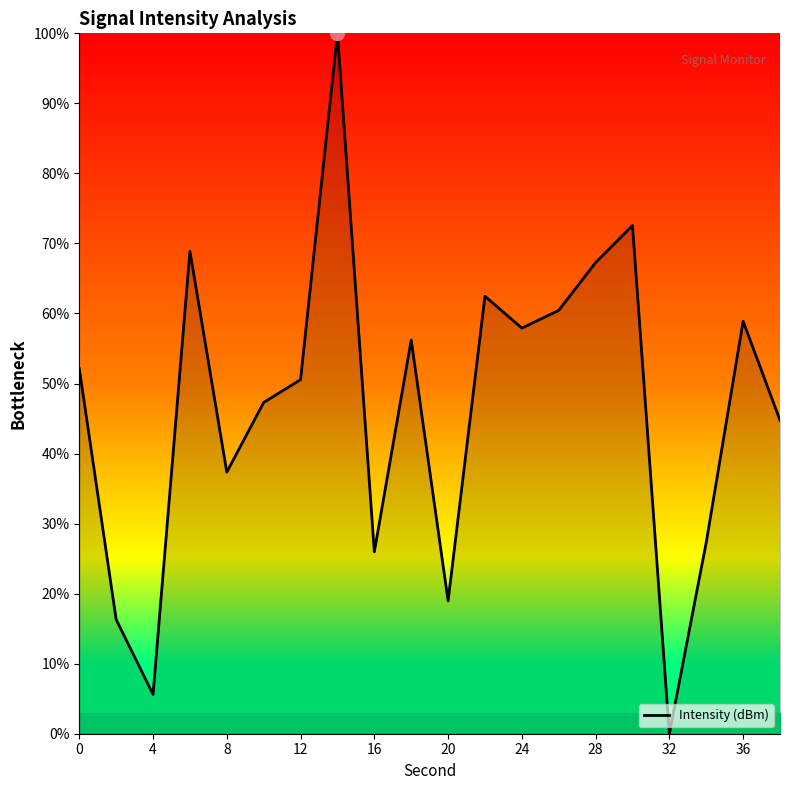

What is the greatest value displayed?

100.0